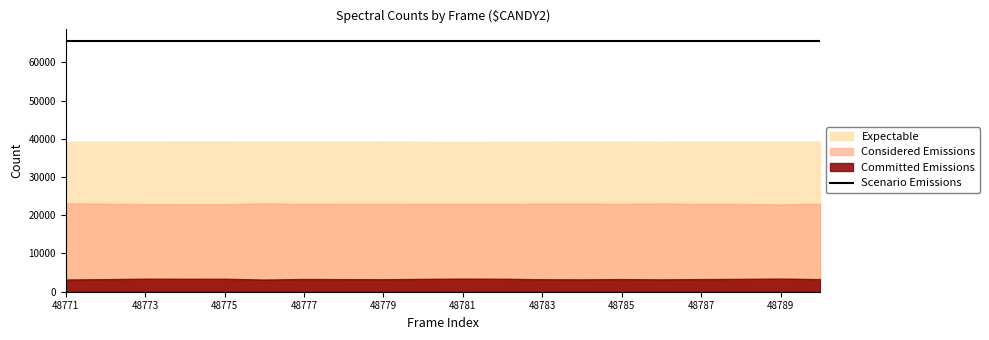

At how many categories does at least one series exceed 45360?

20